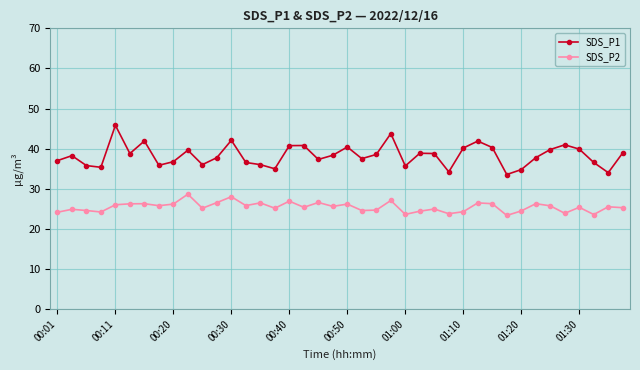

True or false: SDS_P1 and SDS_P2 intersect in this chart.

False